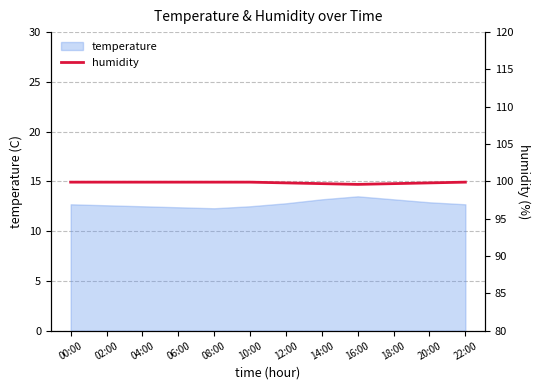

What is the label of the 8th point from the left?

14:00